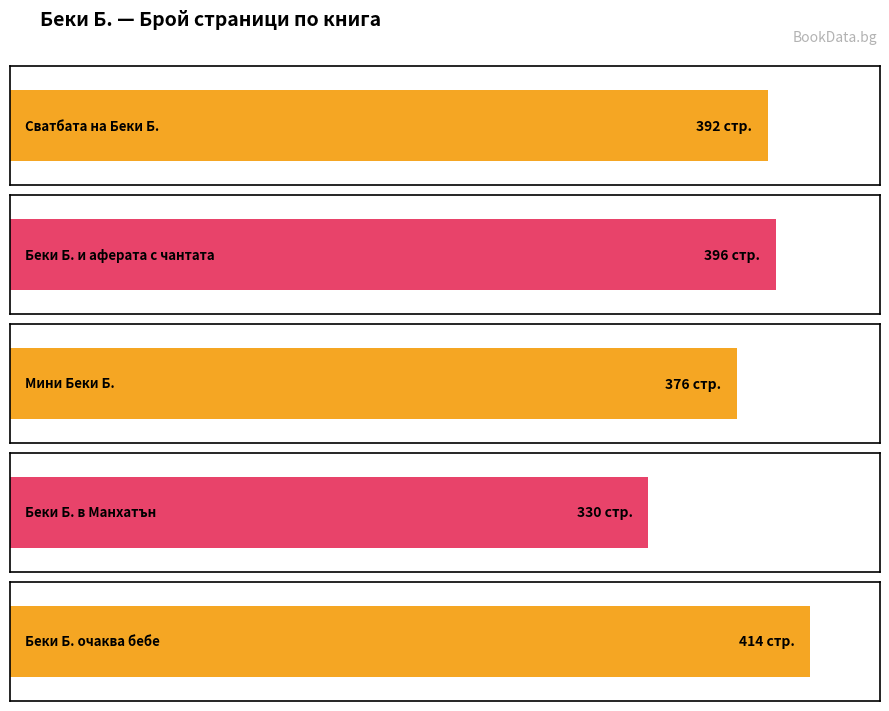

How many bars are there in total?

5